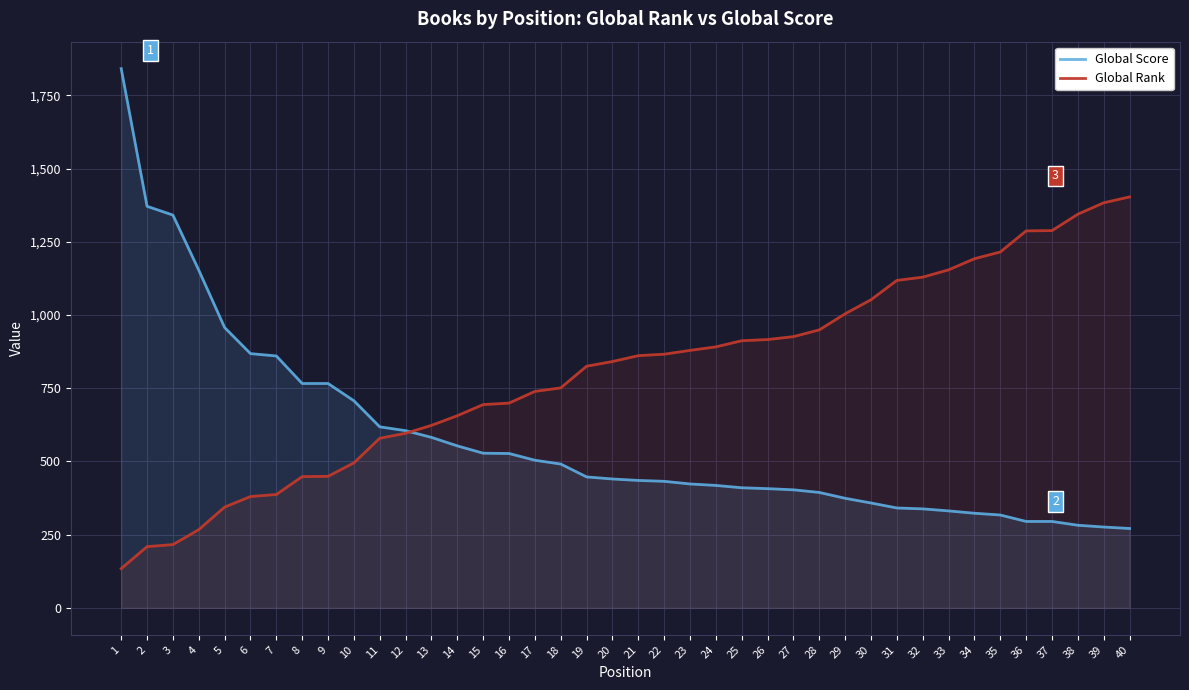

List the series in order of their overall mean, highest first.

Global Rank, Global Score